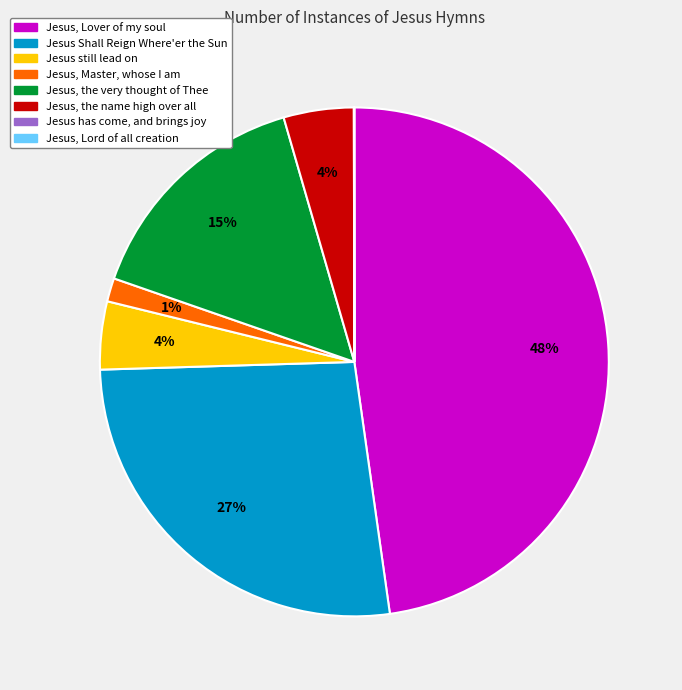

Is there any slice that represents more than half of the pie?

No